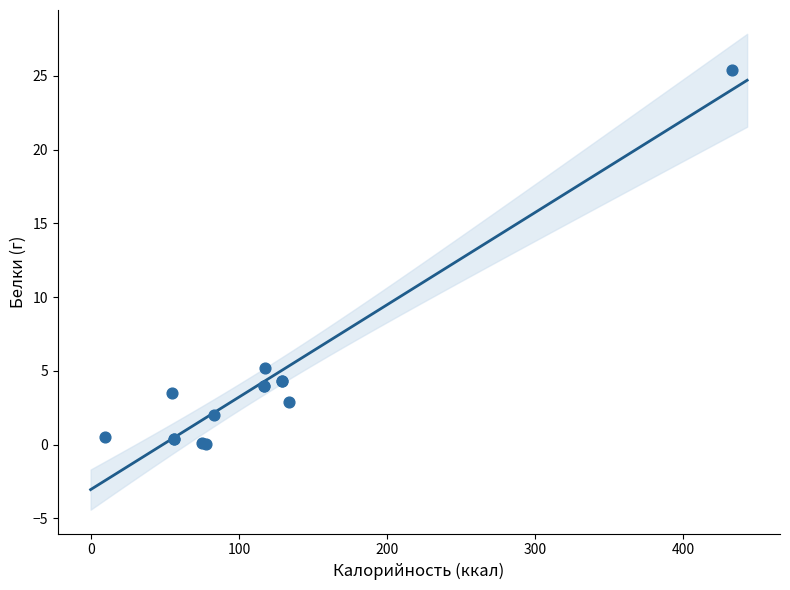

What Y value in the scatter plot is closest to 12?

5.2